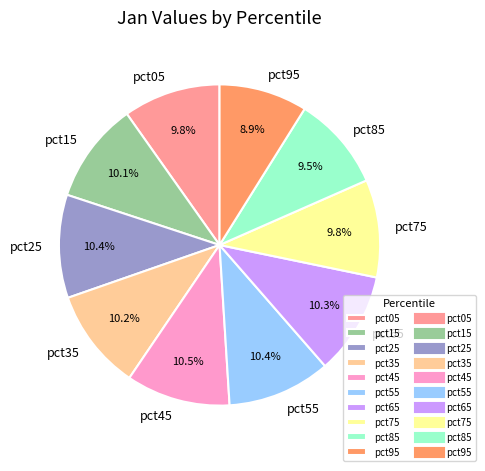

Approximately how many times larger is the value at pct75 compared to pct45?

0.9